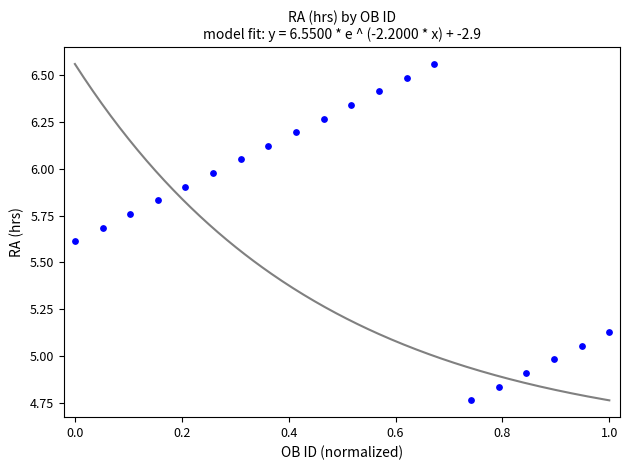

What is the range of Y values (max minus min)?

1.8